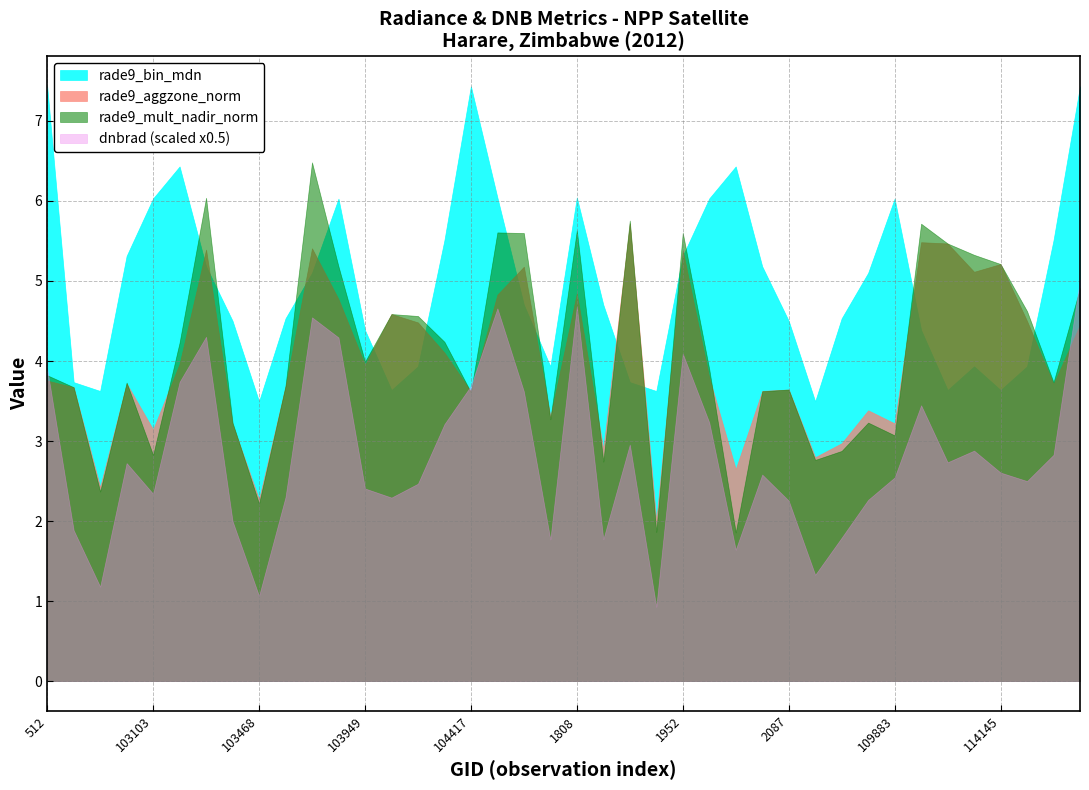

What is the greatest value displayed?

7.4